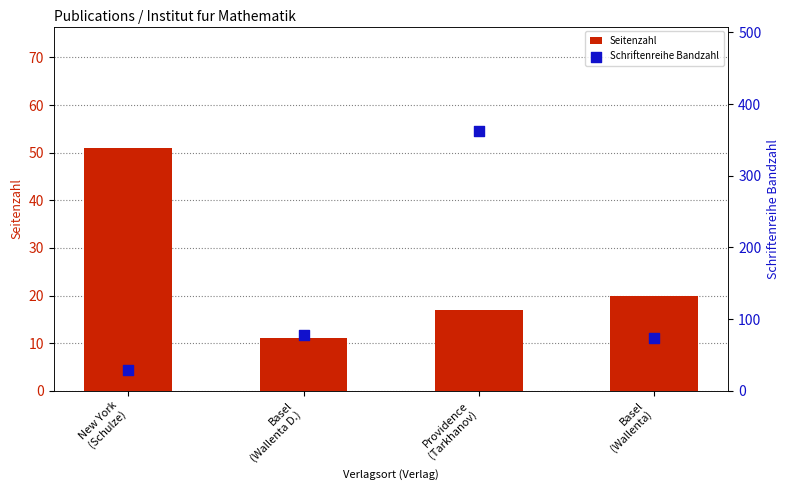

At how many categories does at least one series exceed 298?

1